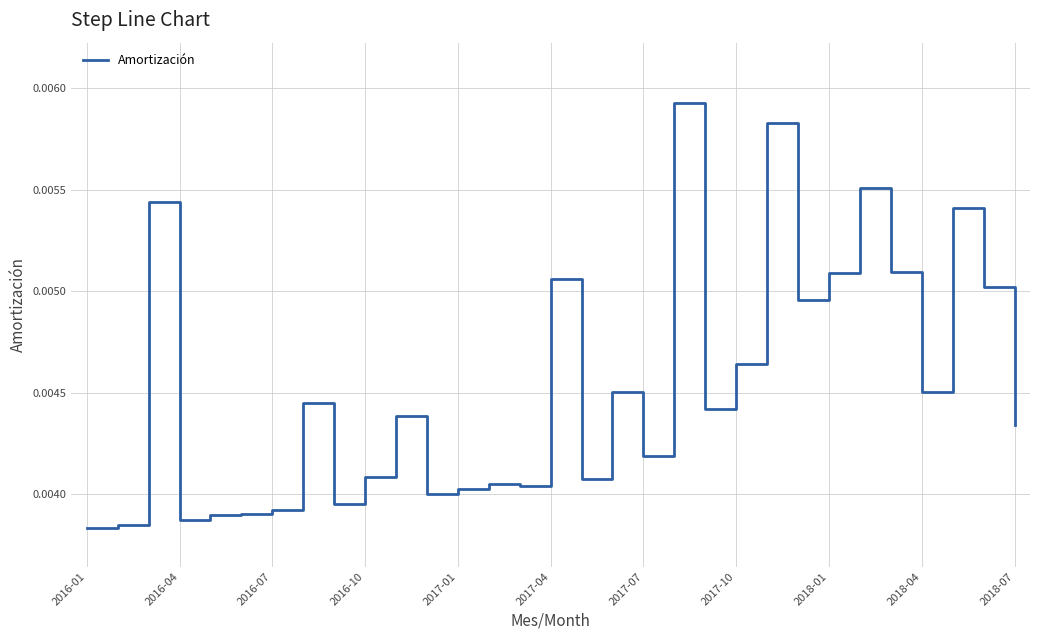

True or false: the data has more than 0 interior local peaks.

True